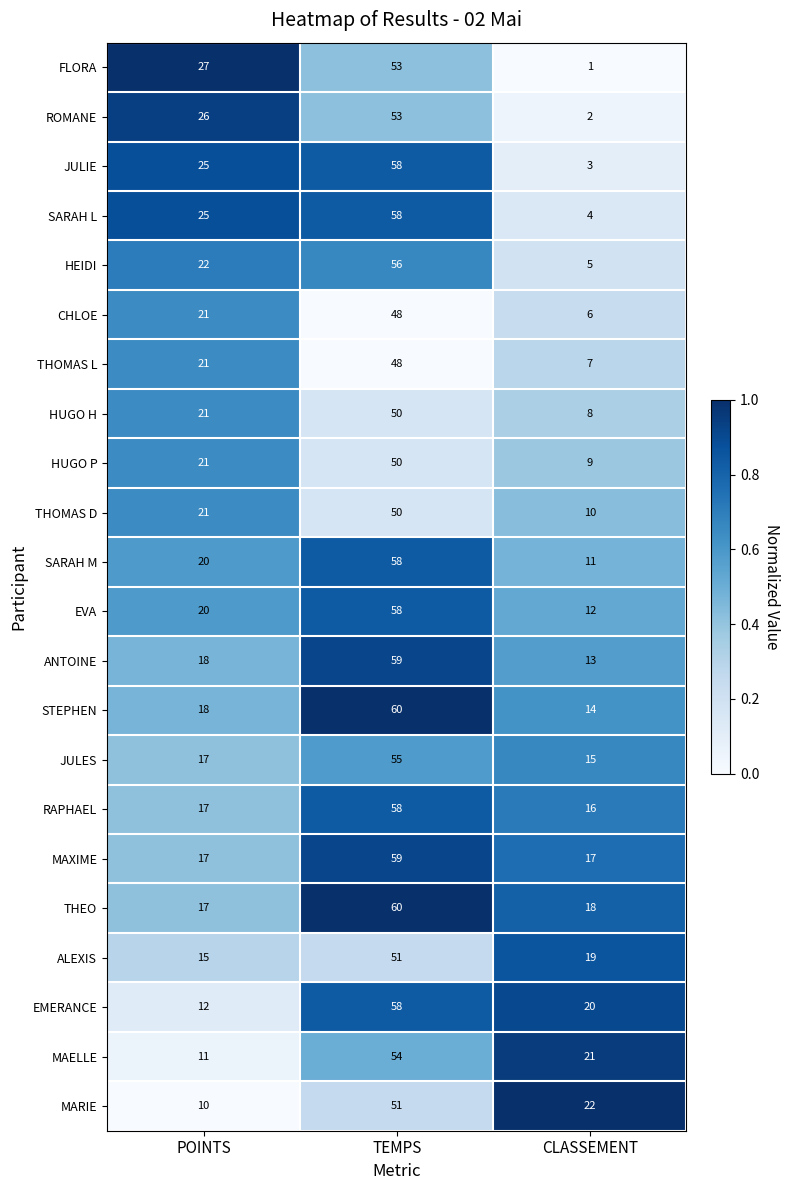

Where is MARIE nearest to the value 30?

CLASSEMENT